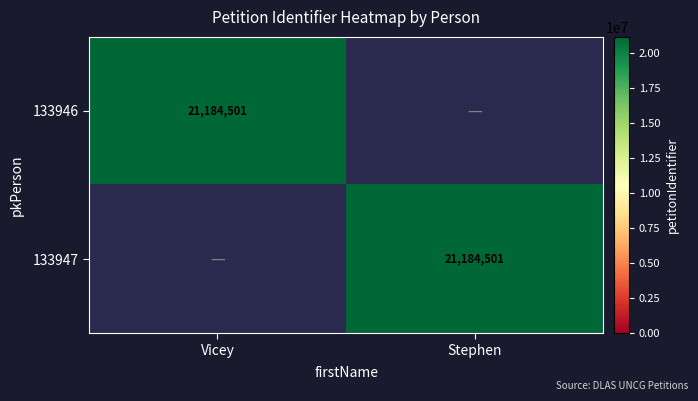

Is it true that 133947 equals 21184501 at Stephen?

True